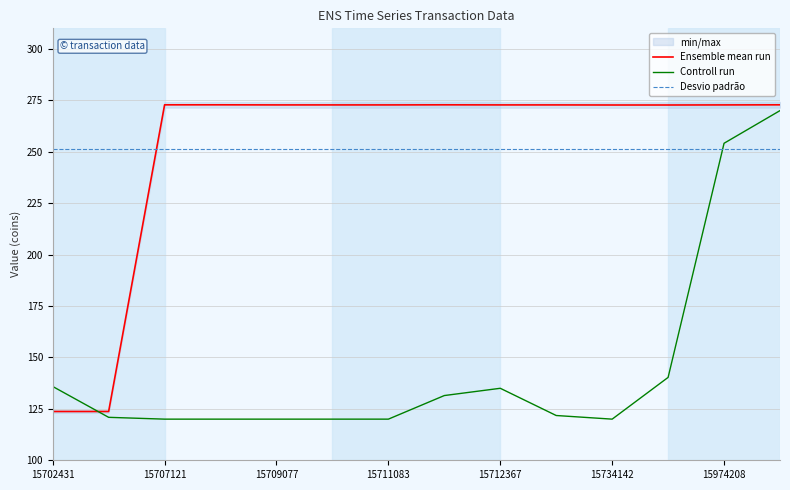

Which series ends up on top after the final intersection of Ensemble mean run and Desvio padrão?

Ensemble mean run